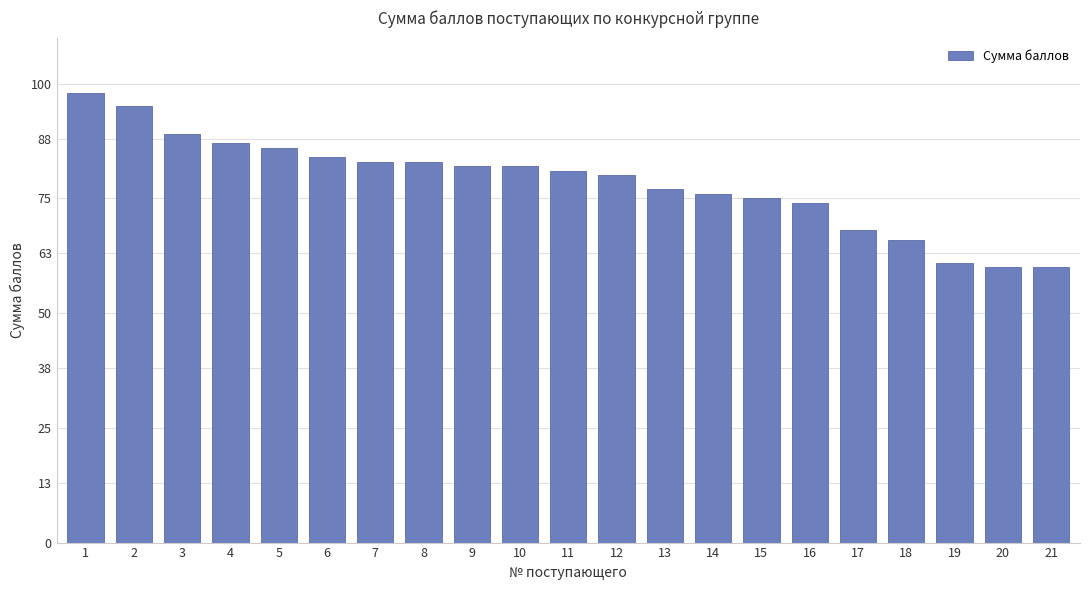

What is the value of the 4th bar from the left?

87